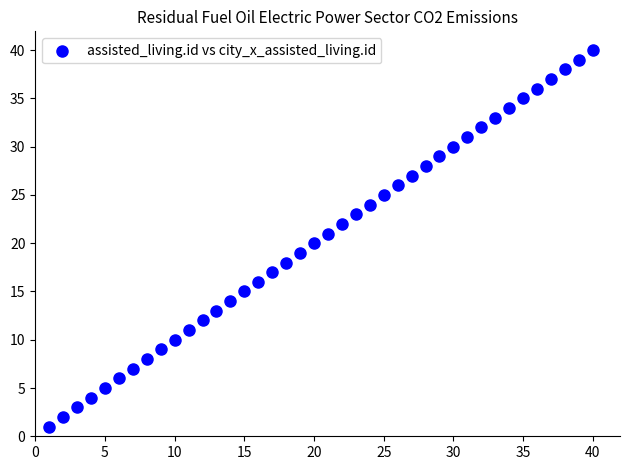

What is the range of Y values (max minus min)?

39